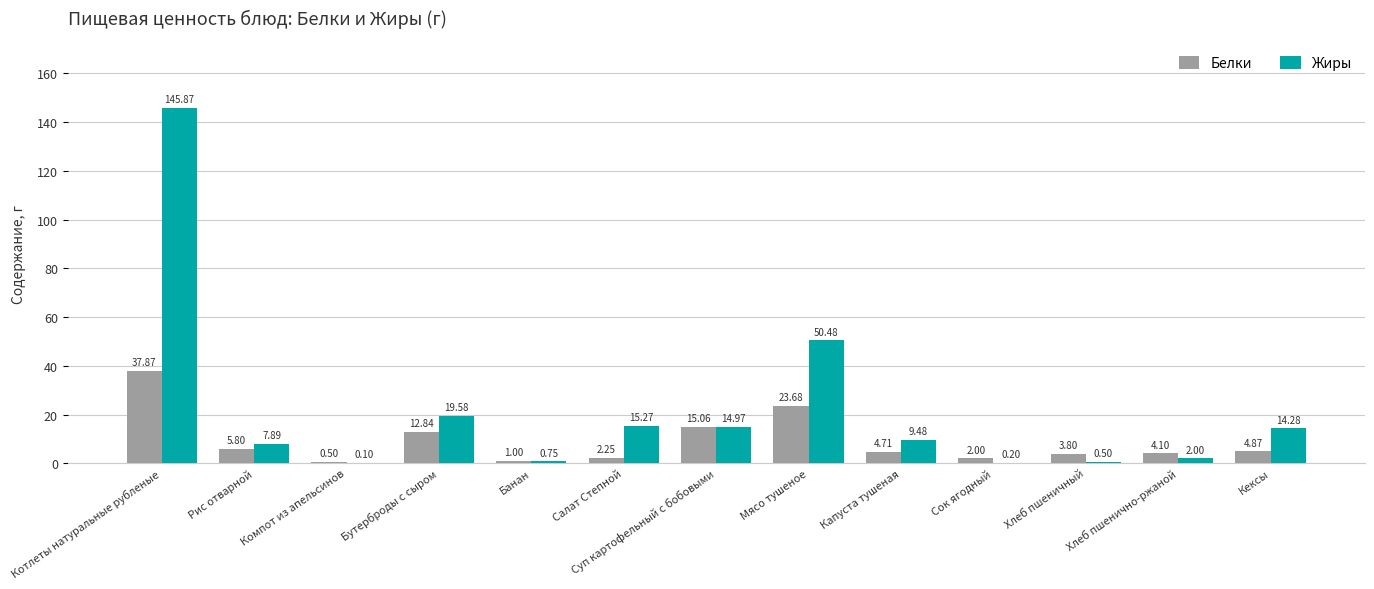

Which label corresponds to the largest value in the chart?

Котлеты натуральные рубленые